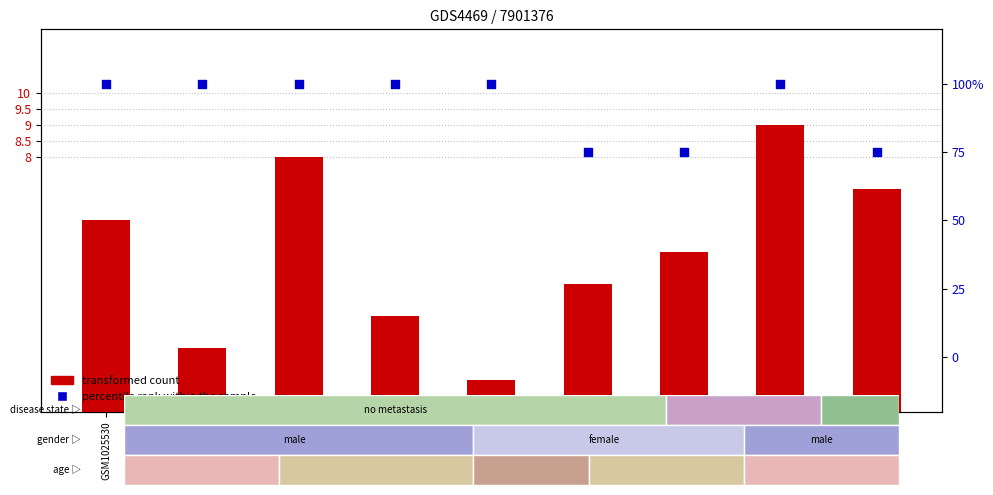

What is the total value across all series at GSM1025534?

101